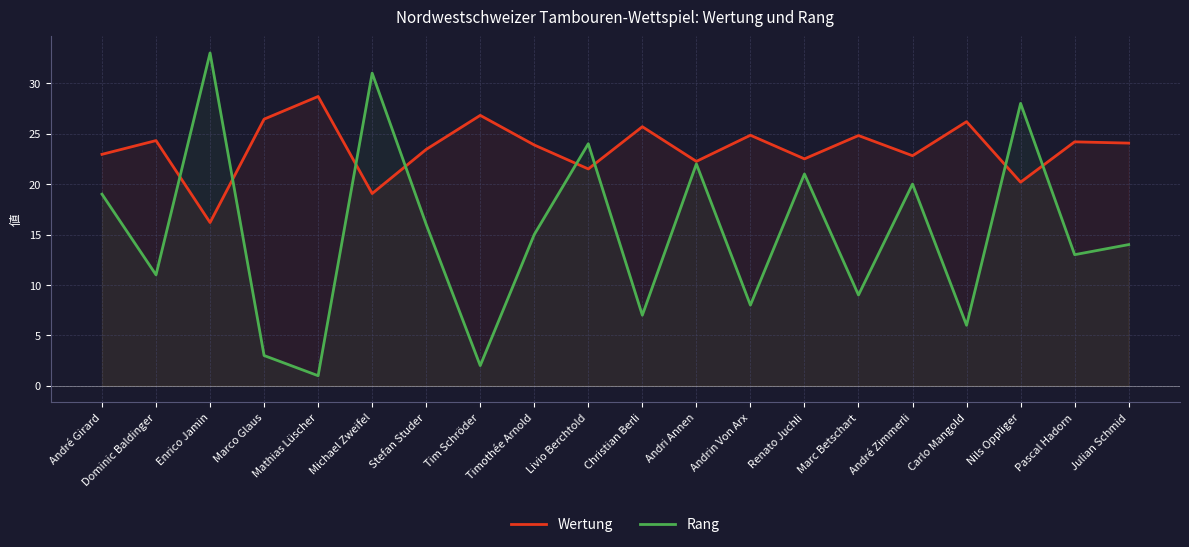

The value of Rang at Stefan Studer is 27.0. True or false?

False